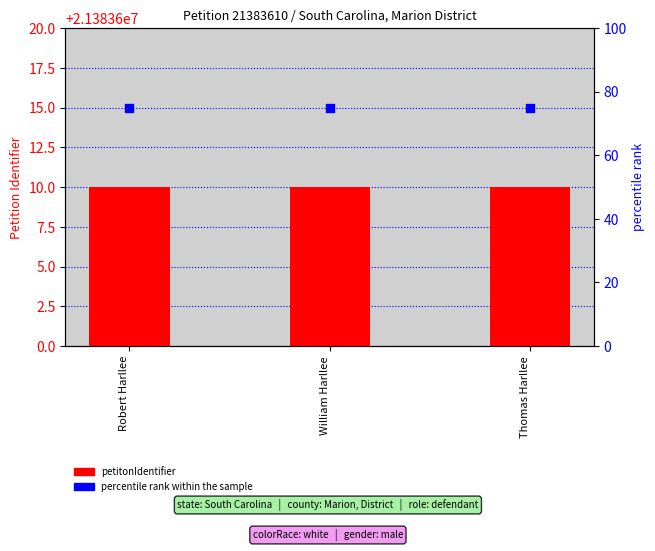

Which series has the largest total across all categories?

petitonIdentifier